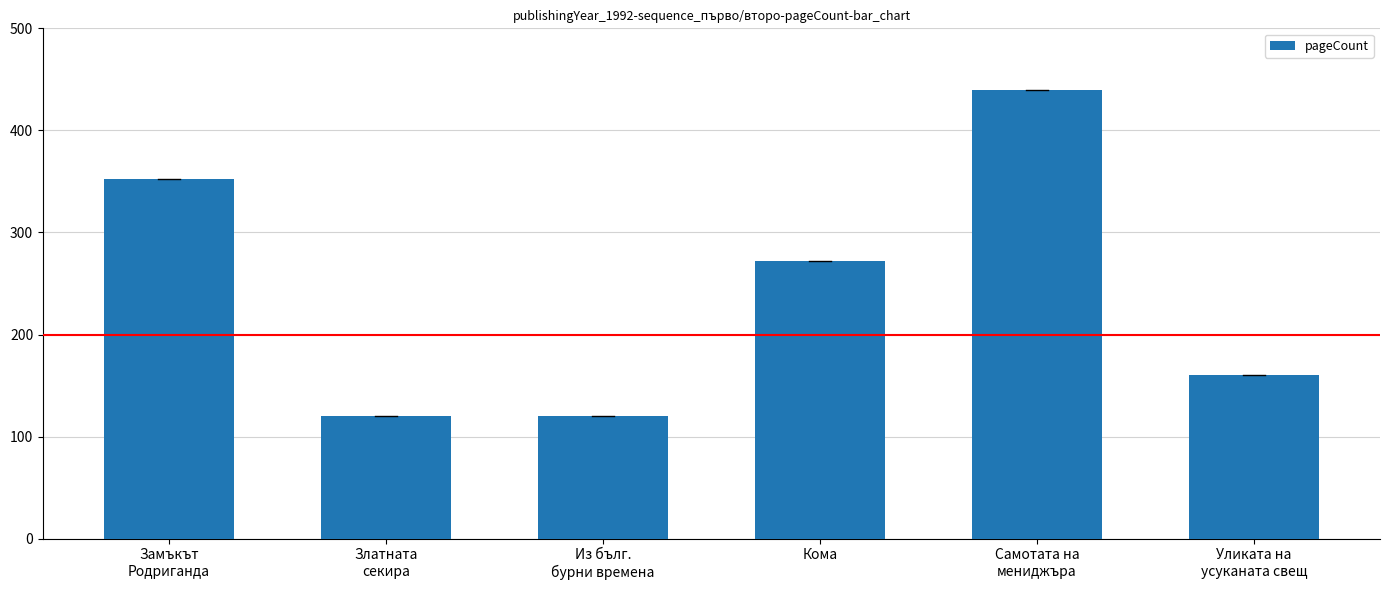

What is the average value?

244